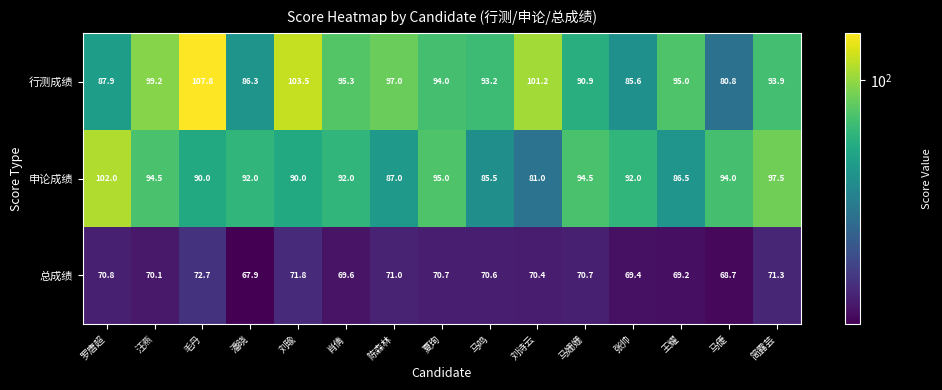

Where does the 行测成绩 series first go above 94?

汪燕